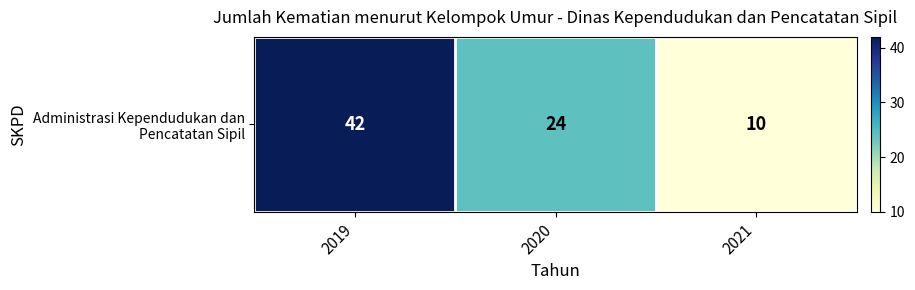

What is the ratio of the value at 2021 to the value at 2020?

0.4